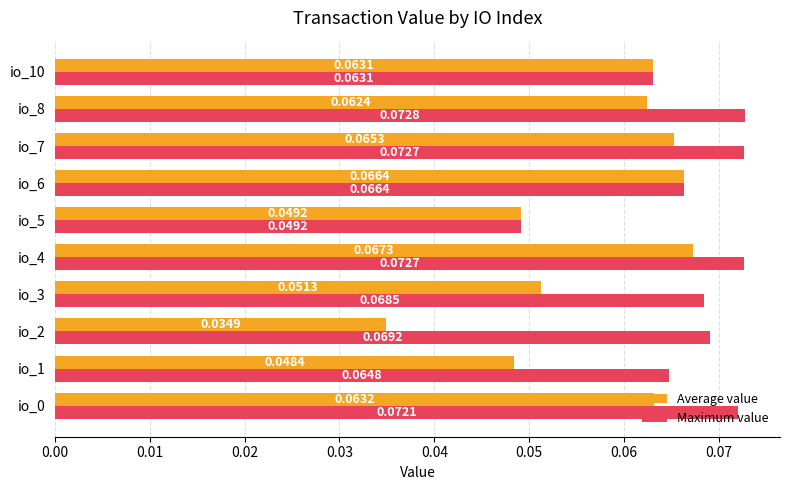

List the series in order of their peak value, highest first.

Maximum value, Average value